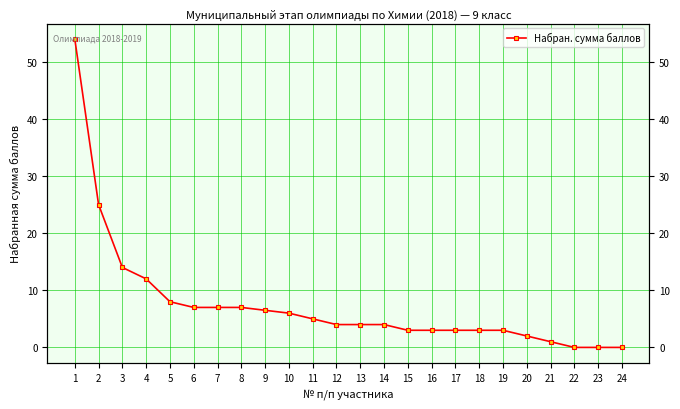

How many values exceed 4?

11